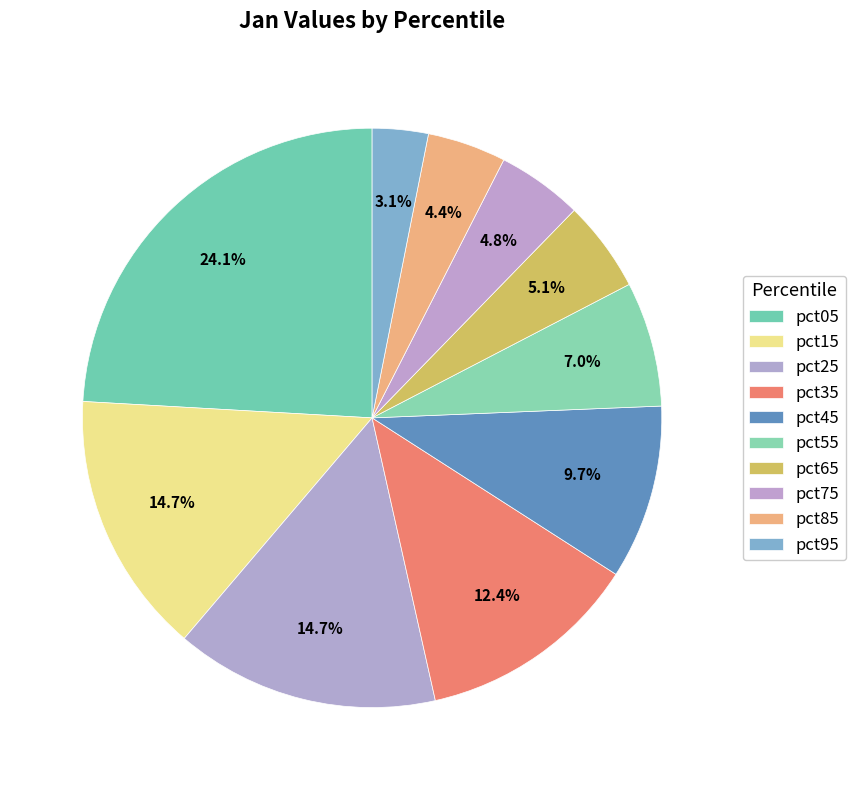

To the nearest percent, what is the difference between the pct85 and pct45 slice percentages?

5%